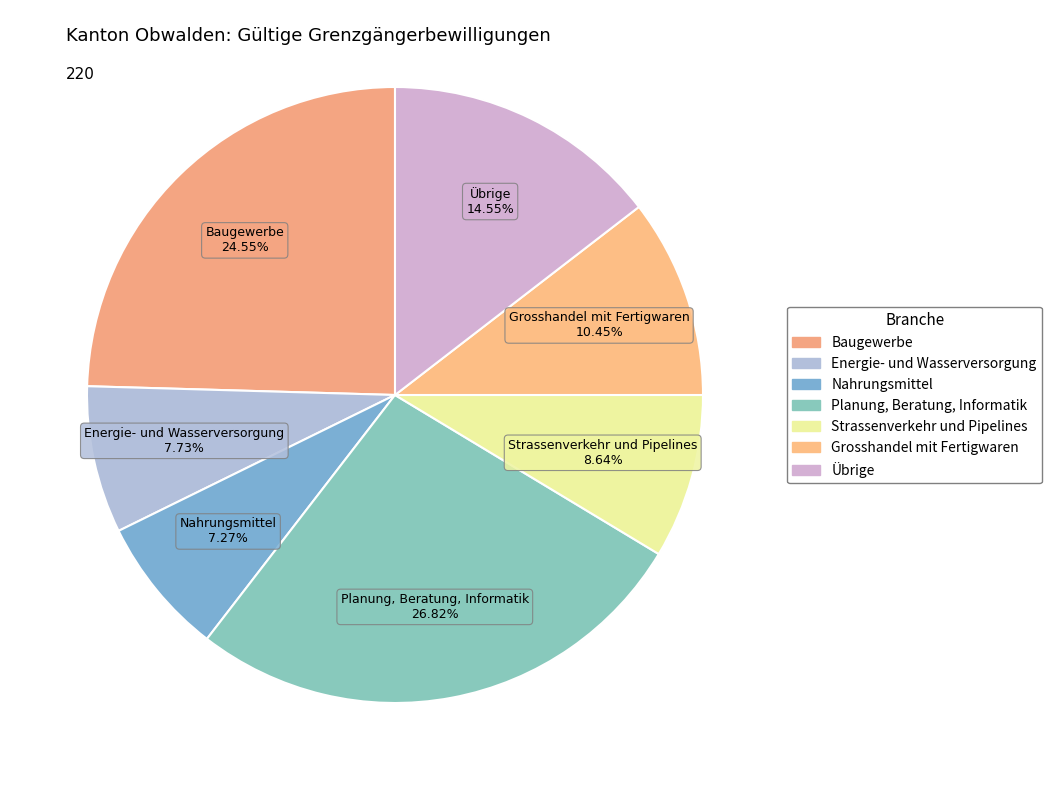

What percentage is NOT represented by Planung, Beratung, Informatik?

73.2%